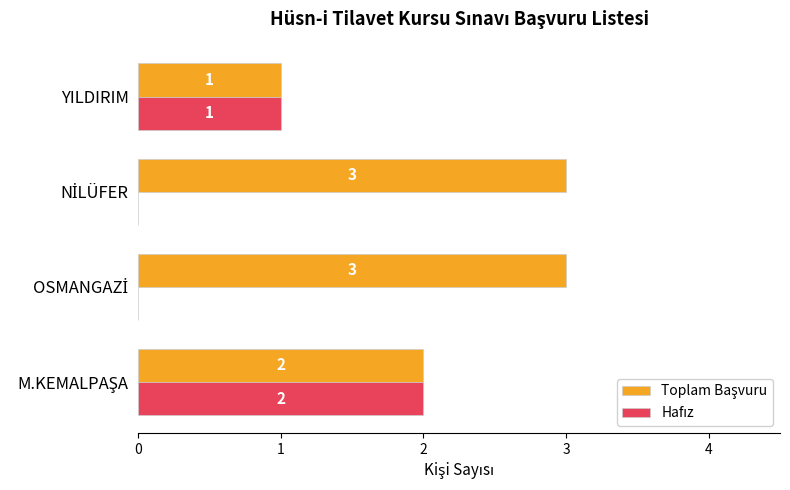

Count the number of categories in the chart.

4